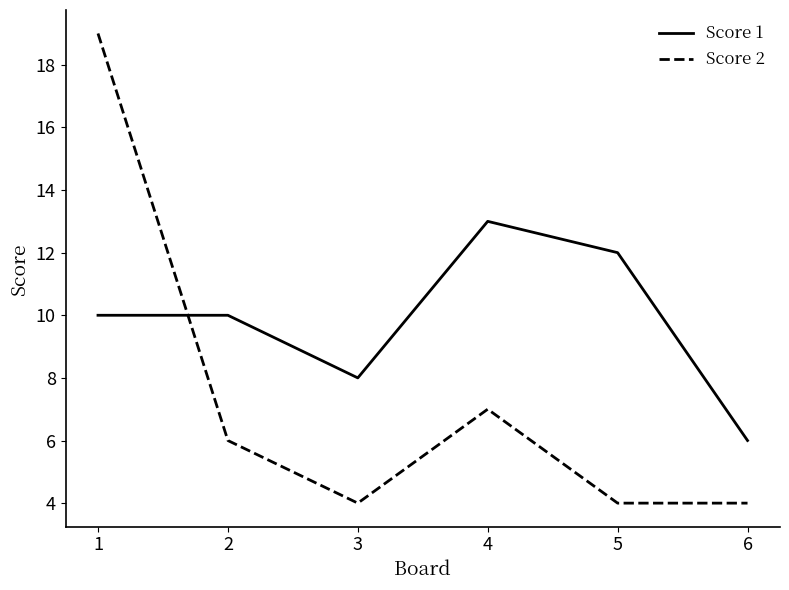

Which series has the widest spread of values?

Score 2